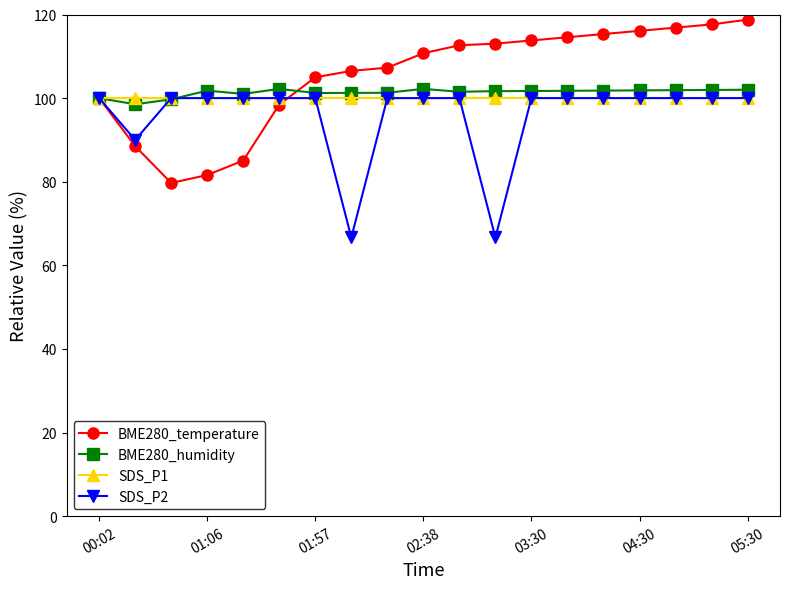

What is the smallest value displayed?

66.7